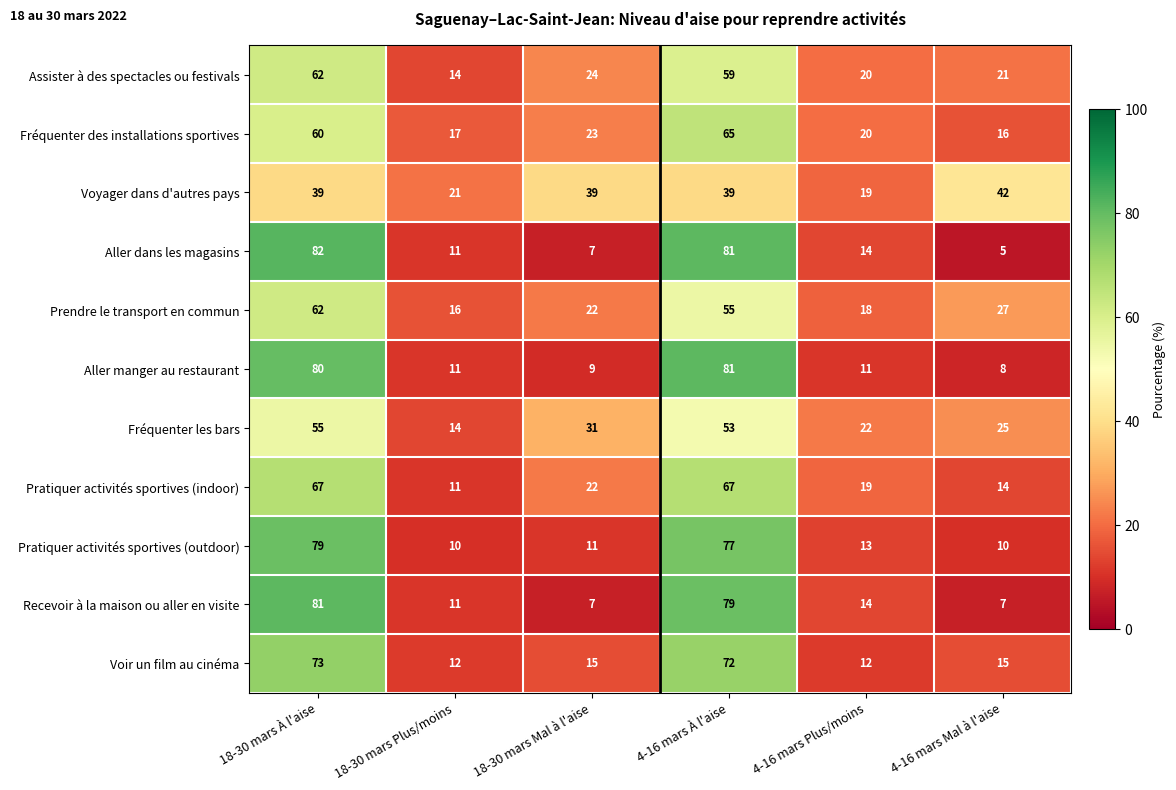

At which label is Pratiquer activités sportives (indoor) closest to 39?

18-30 mars Mal à l'aise